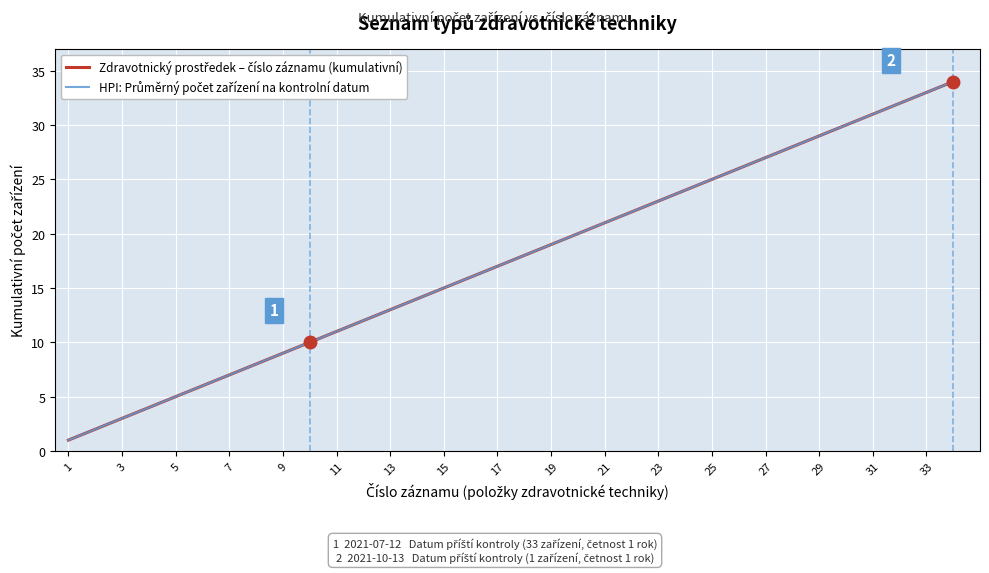

What is the change in value from 8 to 10?

+2